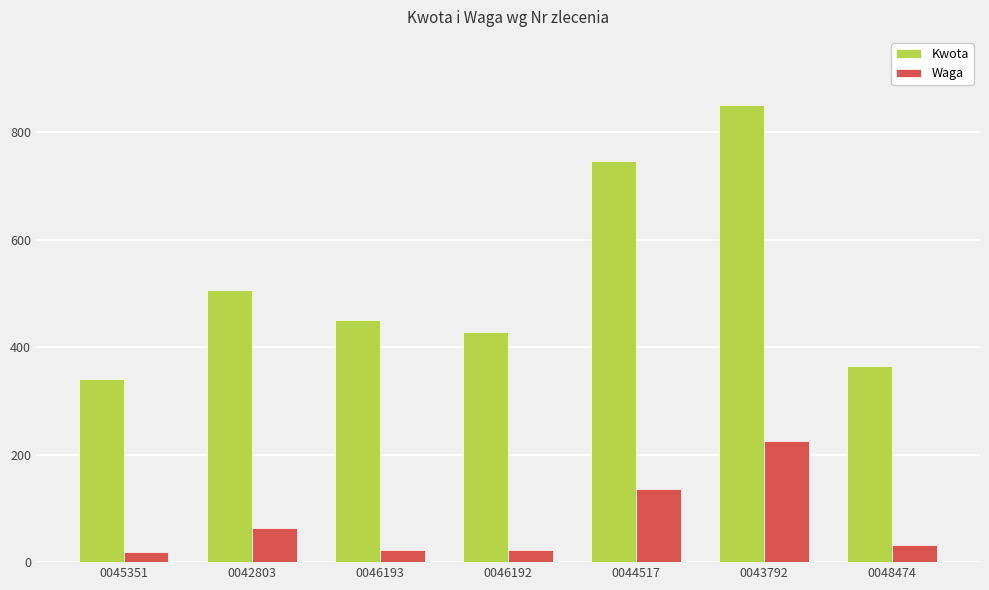

Which series has the largest range (max minus min)?

Kwota